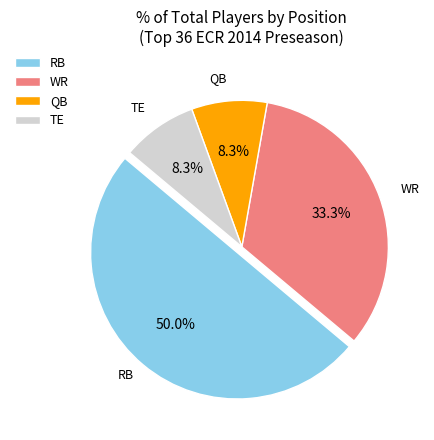

Do QB and RB together represent more than half of the pie?

Yes